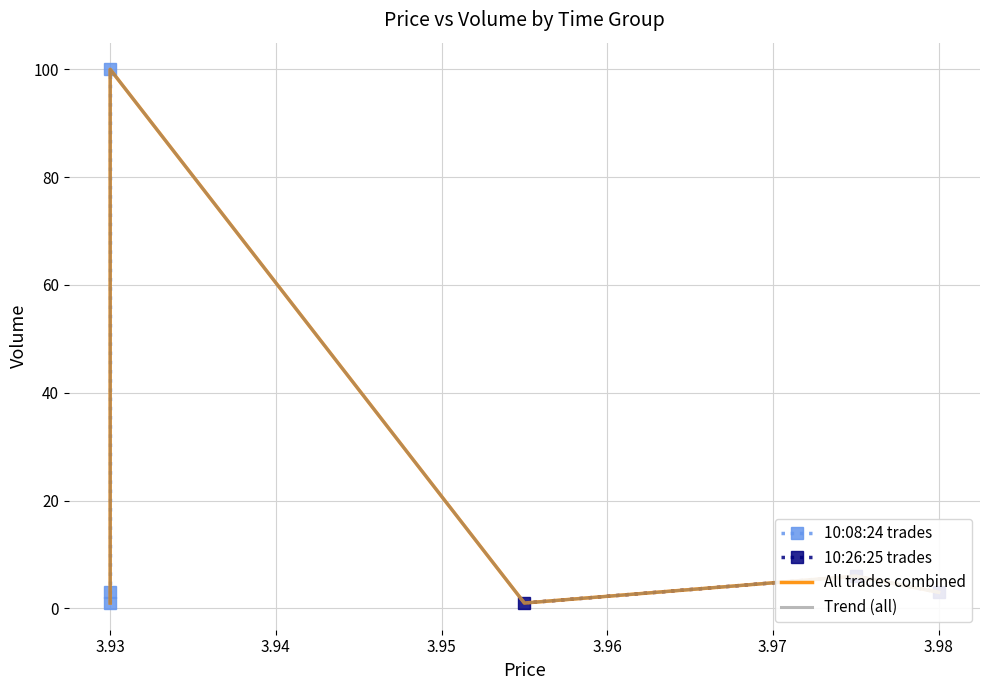

What is the minimum value shown in the chart?

1